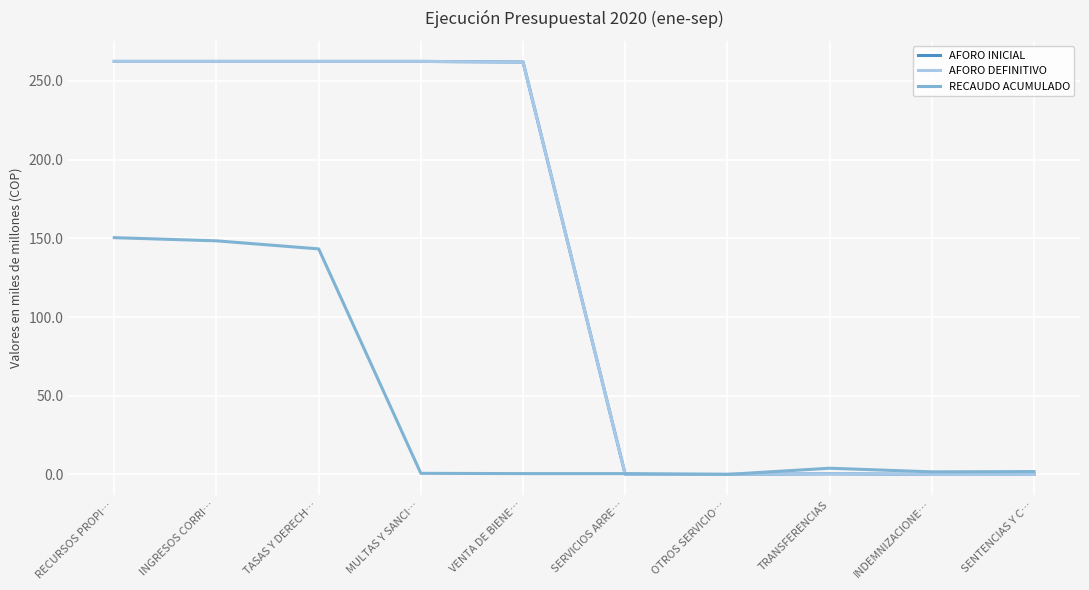

What is the difference between the maximum and minimum values in the RECAUDO ACUMULADO series?

150.4